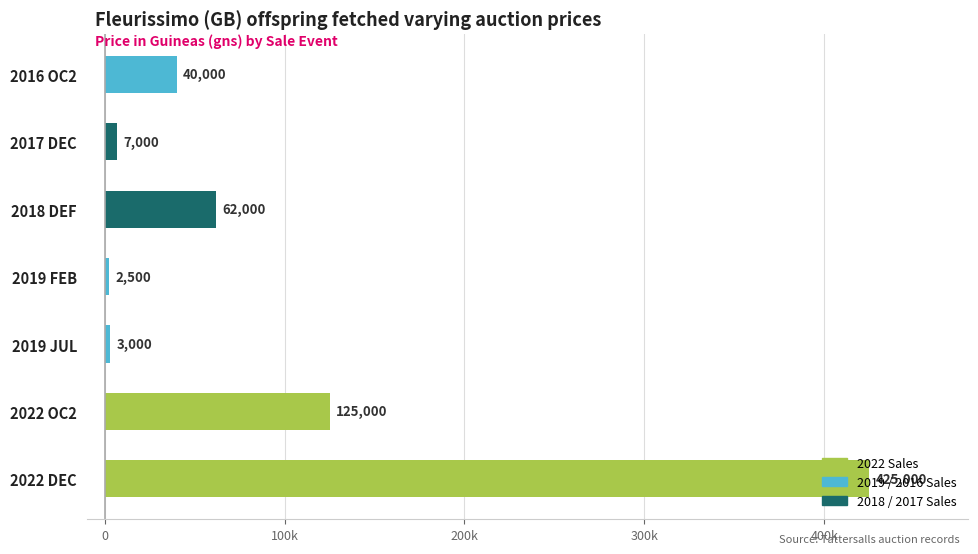

Which label corresponds to the smallest value in the chart?

2019 FEB